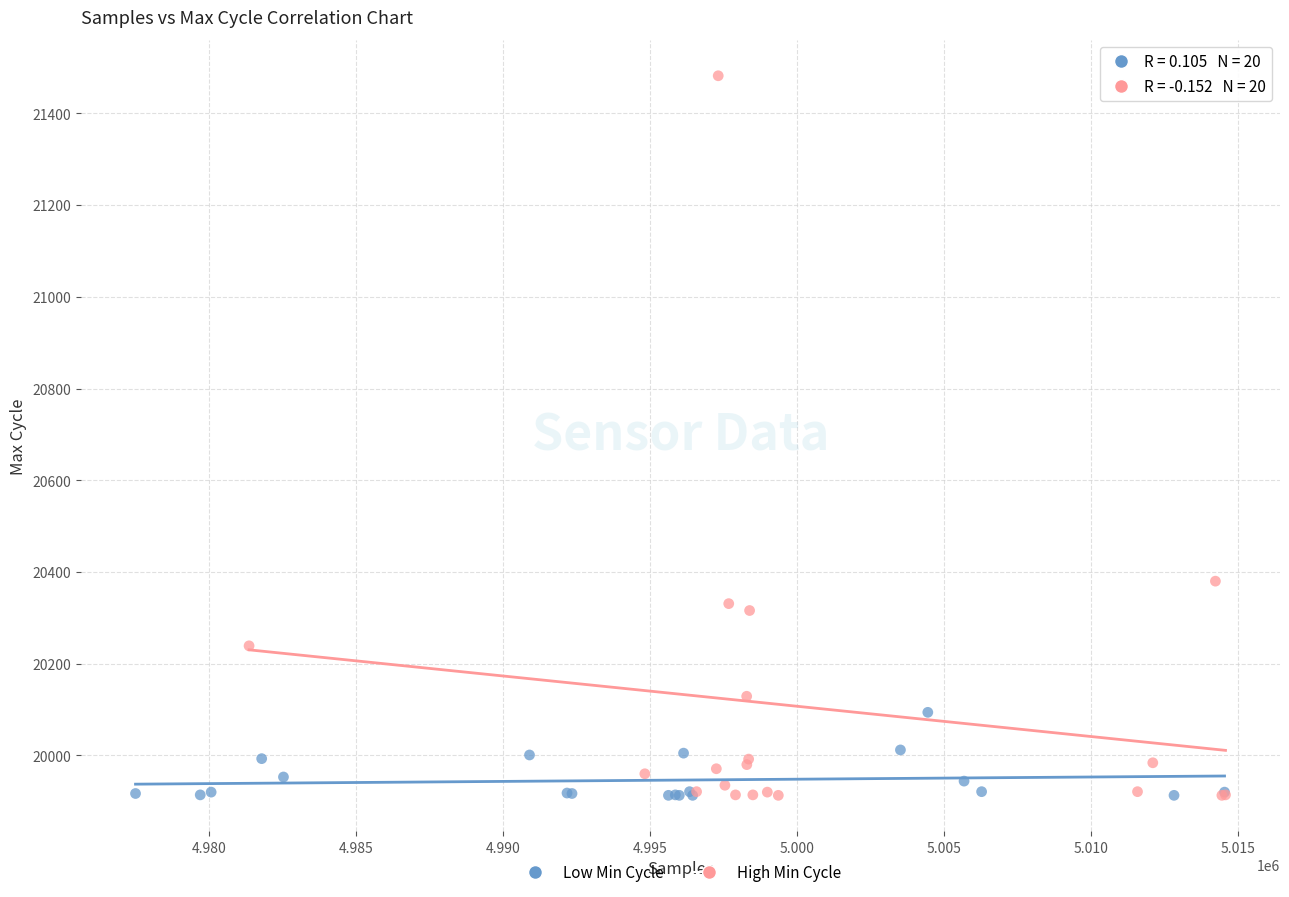

Which series has the largest Y range (max minus min)?

High Min Cycle